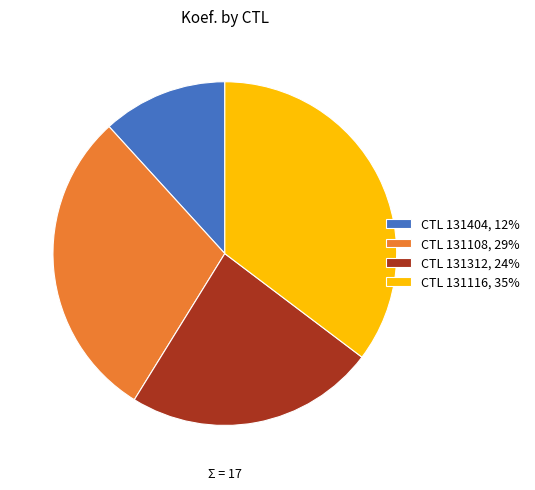

Count the number of slices in the pie.

4